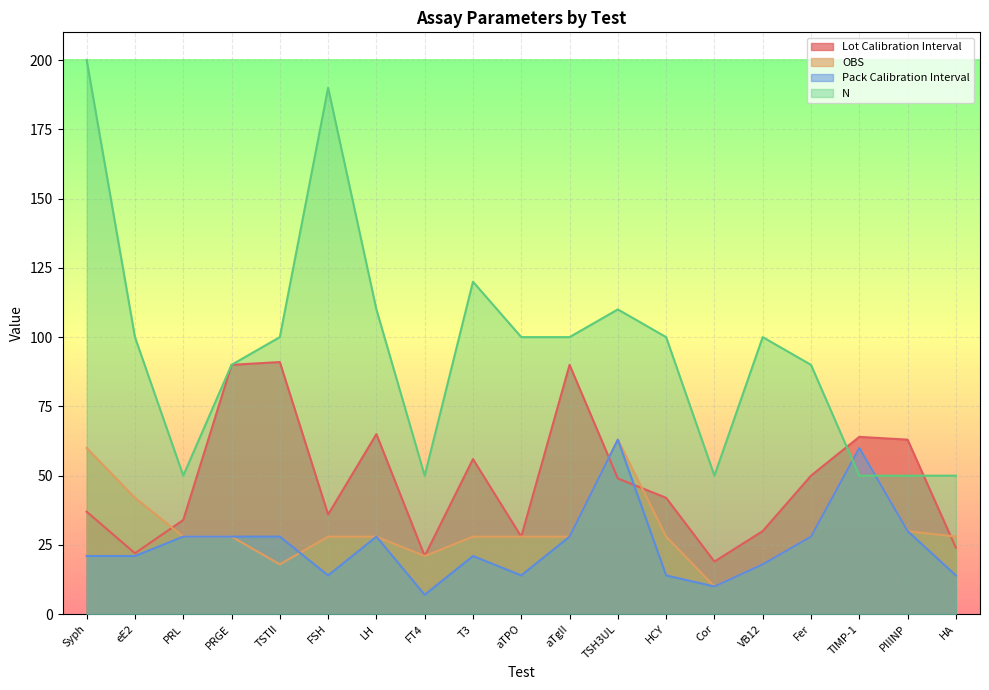

True or false: Lot Calibration Interval has more than 0 points higher than both neighbors.

True